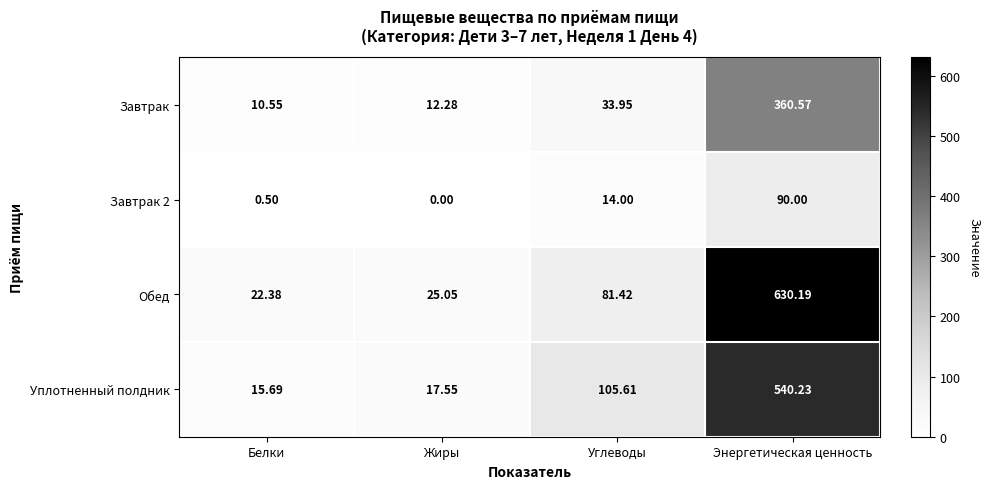

At which label does Завтрак first exceed 33?

Углеводы